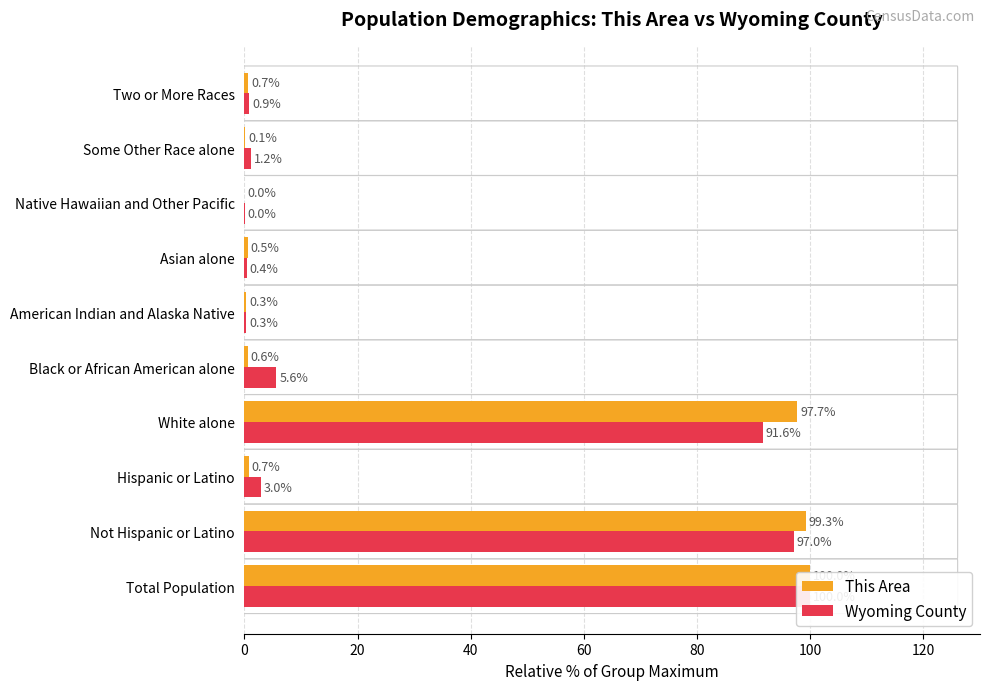

Which series has the largest range (max minus min)?

This Area